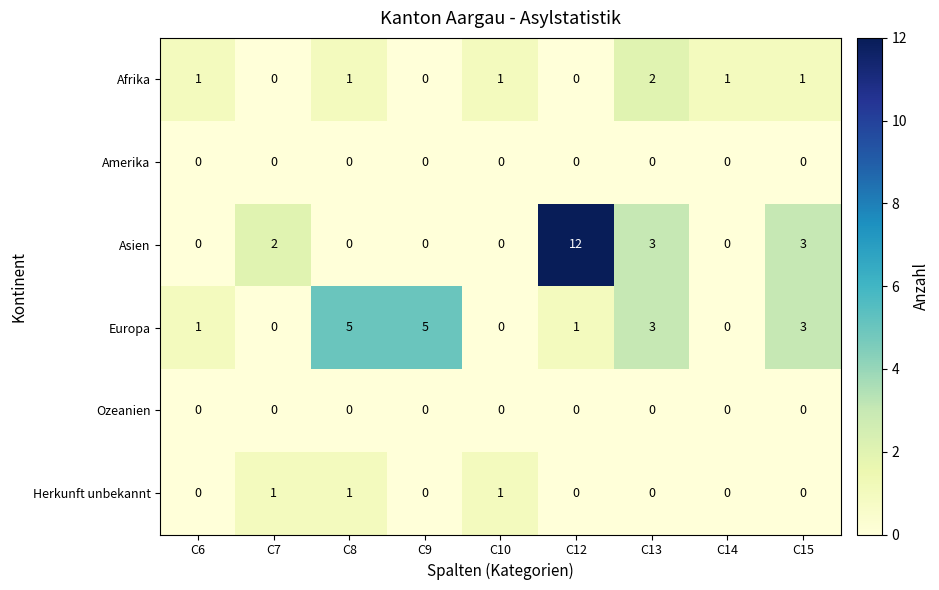

The value of Asien at C12 is 12. True or false?

True